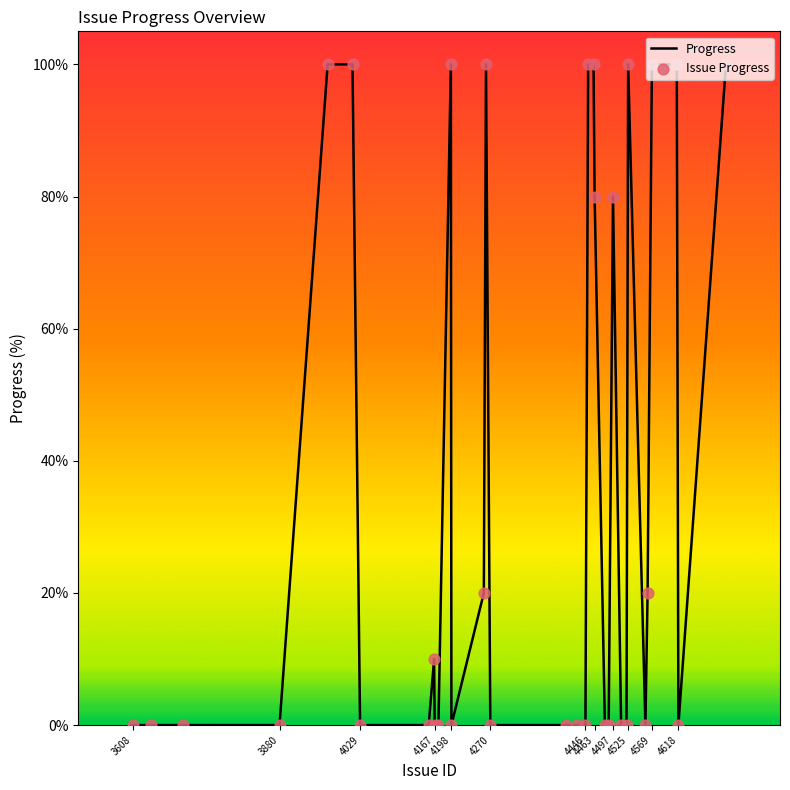

What is the maximum value shown in the chart?

100